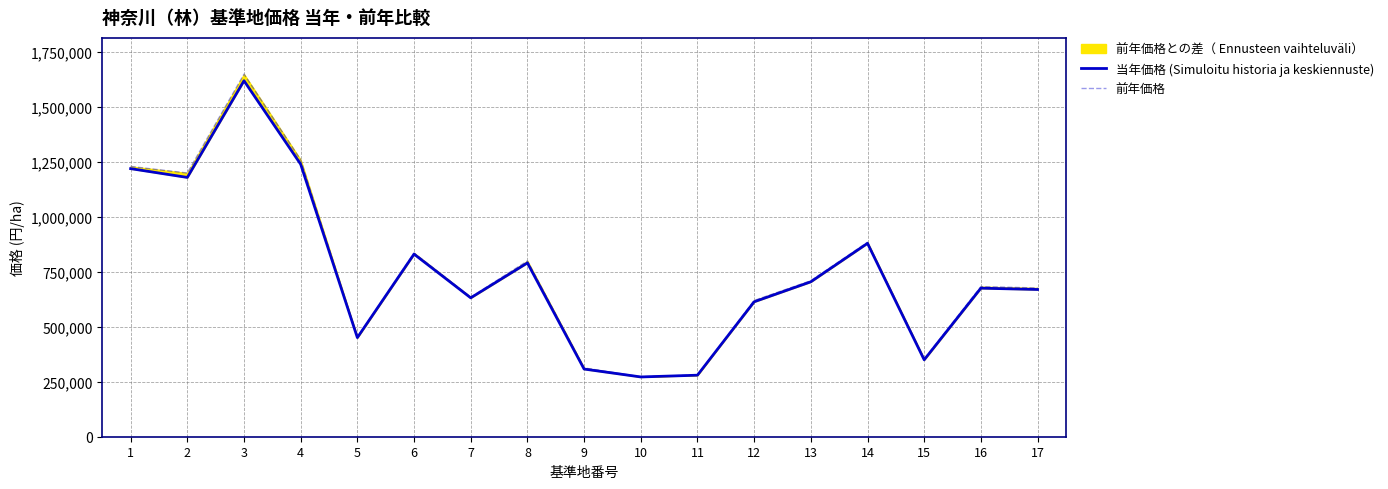

Is the value of 当年価格 (Simuloitu historia ja keskiennuste) at 8 greater than the value of 前年価格 at 4?

No